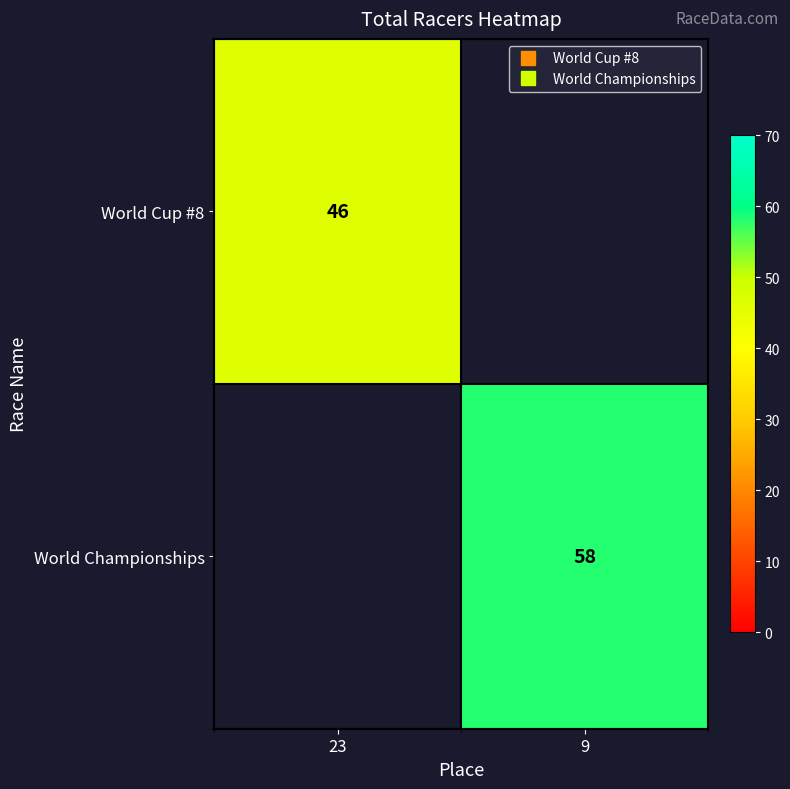

How many categories are shown in the chart?

2